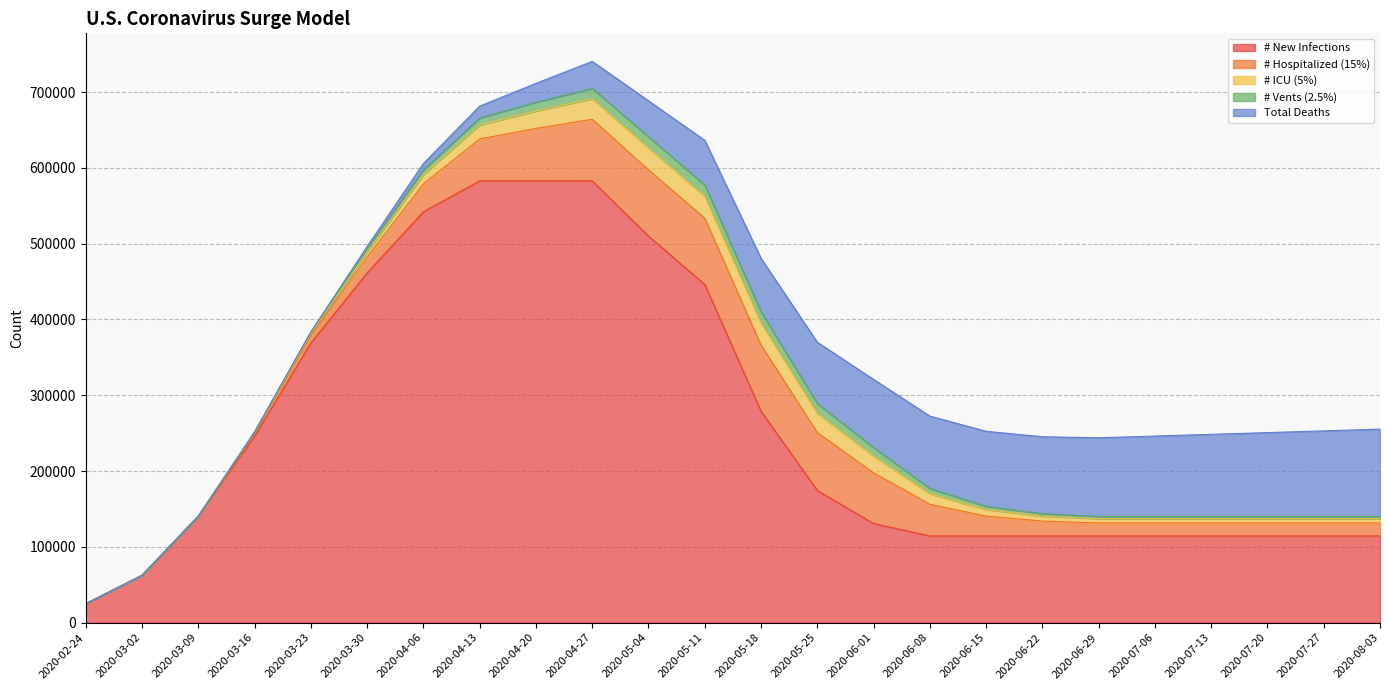

True or false: # Hospitalized (15%) and # New Infections cross at least once.

False